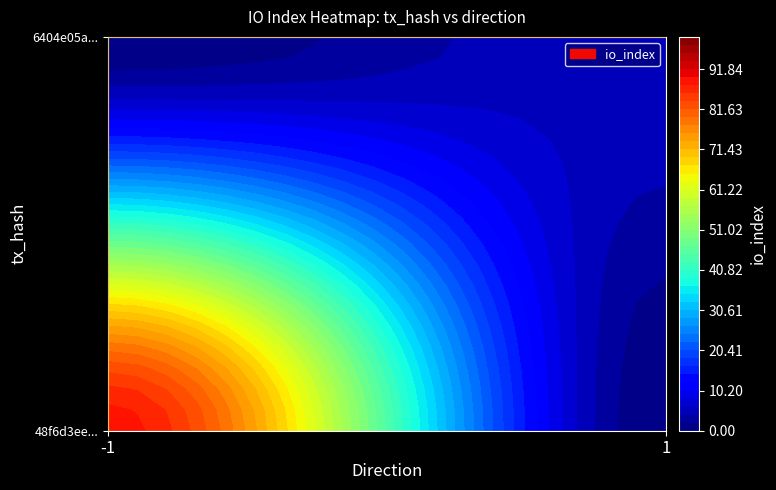

The 6404e05a3ba037a41e3abe04f6c538d441a9e57 series shows 6 at io_index. True or false?

True